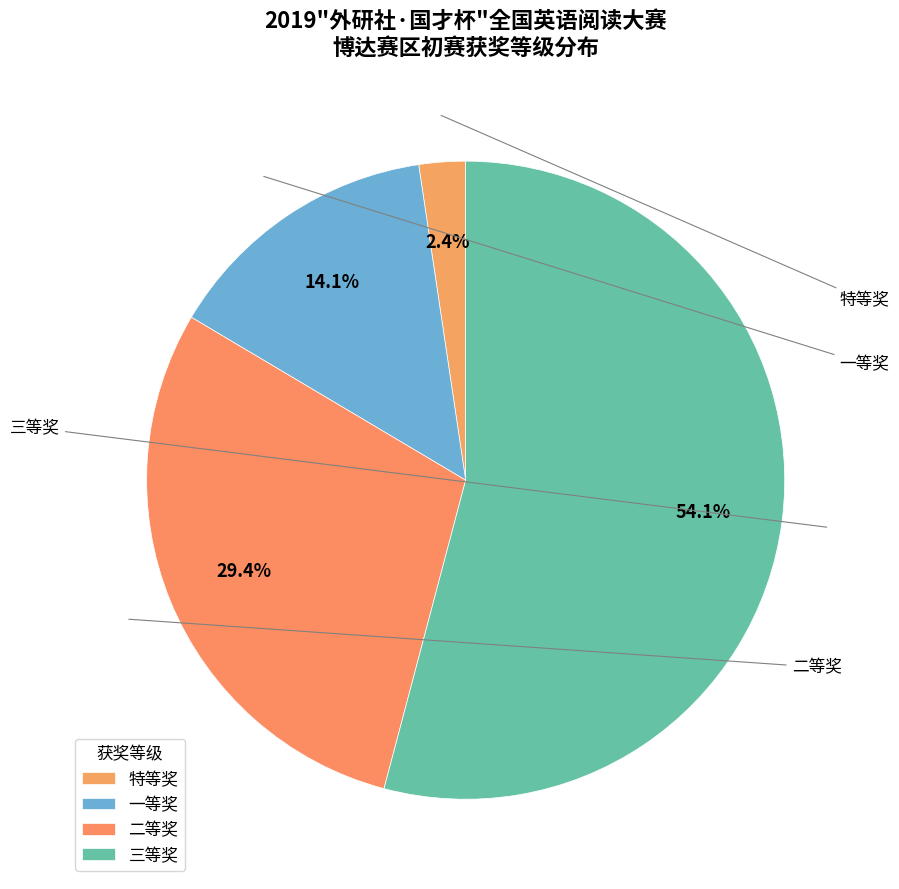

Which slice is the largest?

三等奖